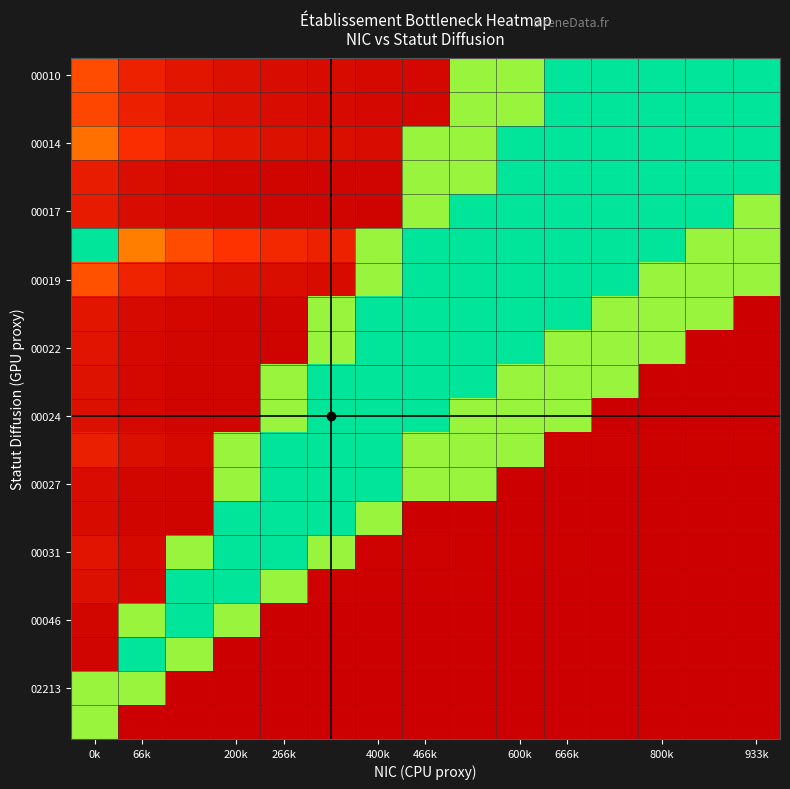

How many data points does each series have?

15